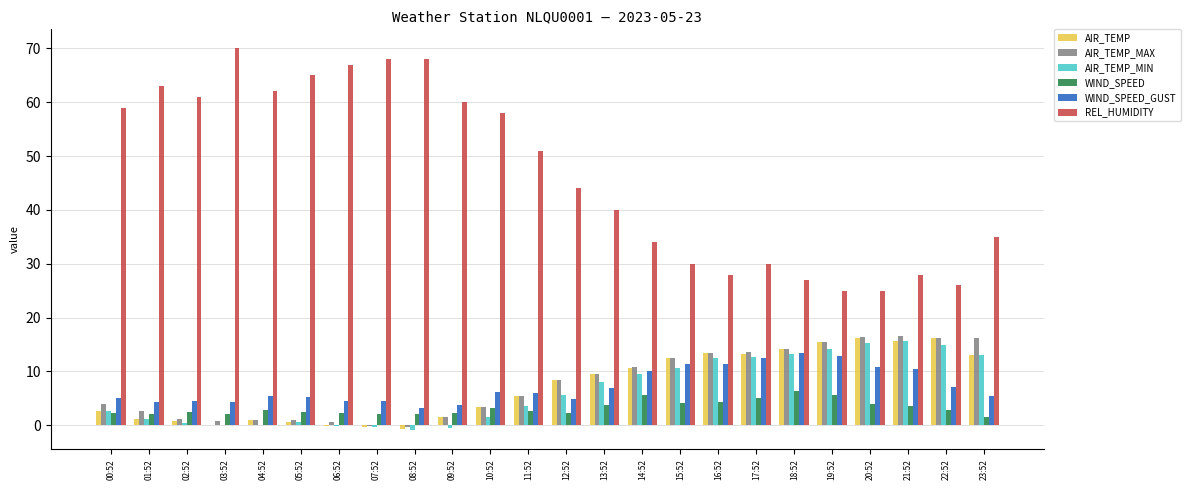

Count the number of categories in the chart.

24